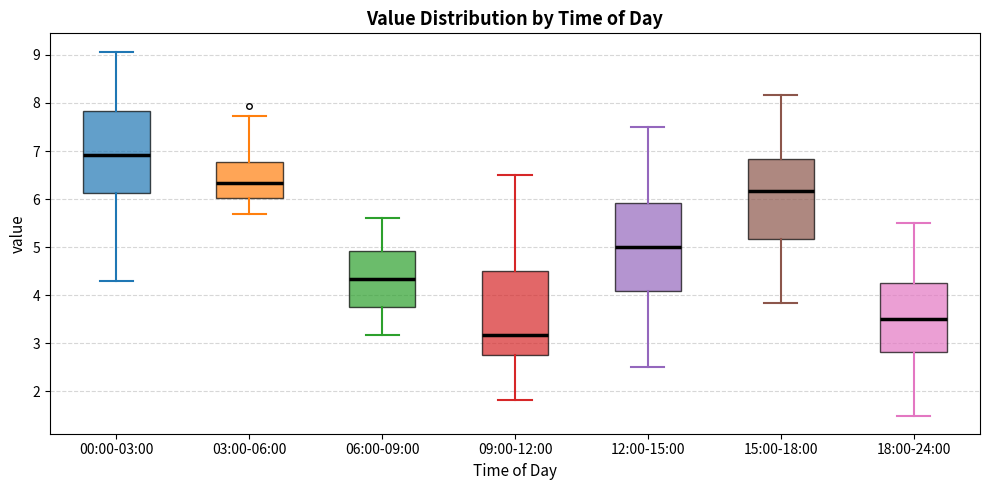

Where does the median line of the box for 15:00-18:00 sit on the y-axis? The values are not printed on the chart, so give them approximately, as read against the axis.

6.2